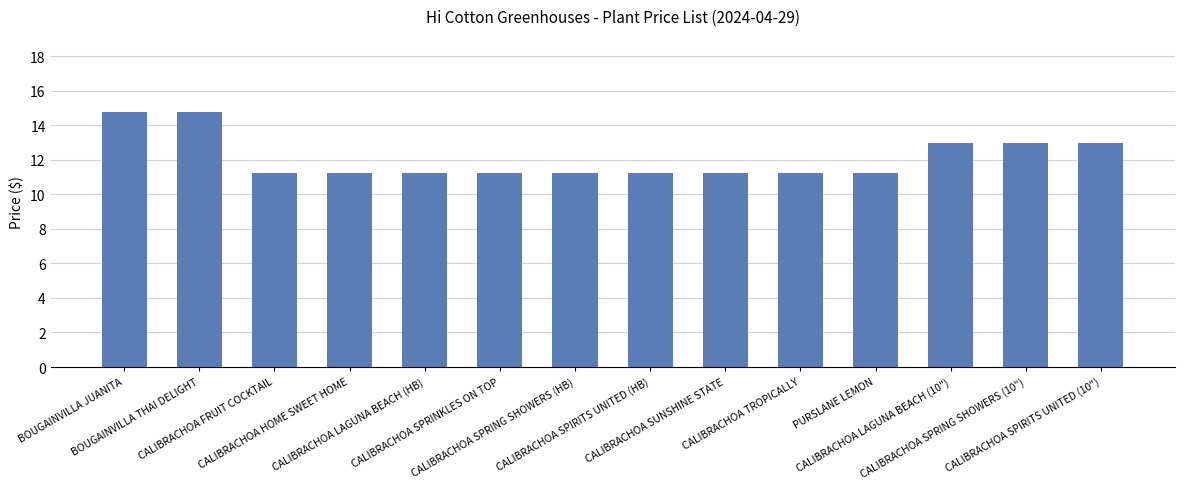

The value at CALIBRACHOA HOME SWEET HOME is 5.6. True or false?

False